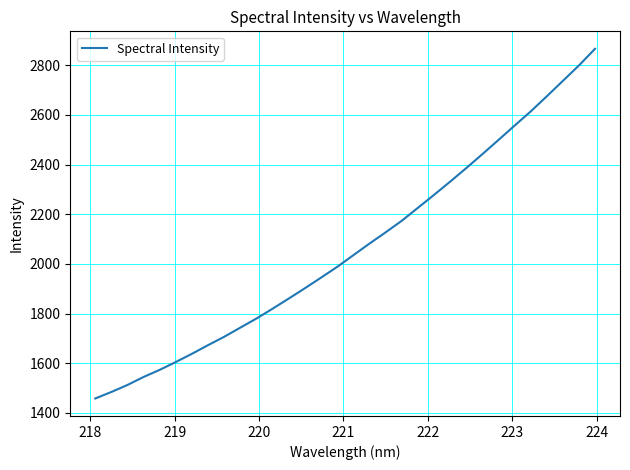

What is the smallest value displayed?

1458.4